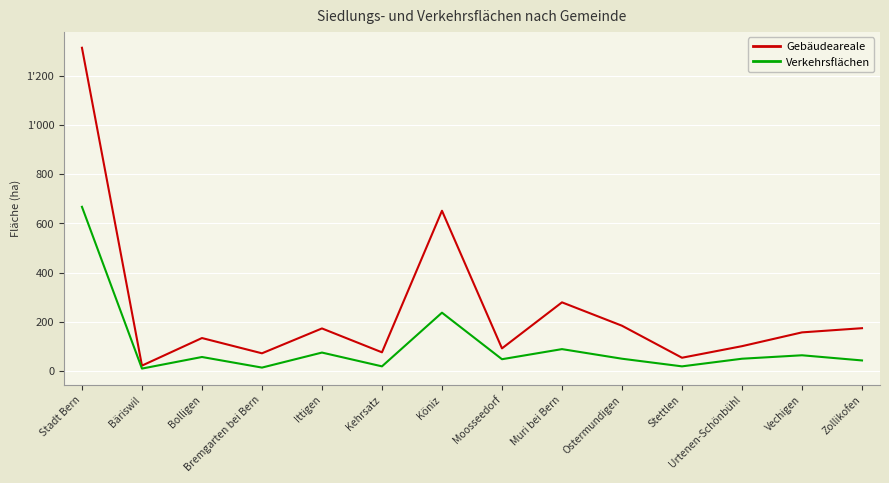

True or false: Gebäudeareale and Verkehrsflächen cross at least once.

False